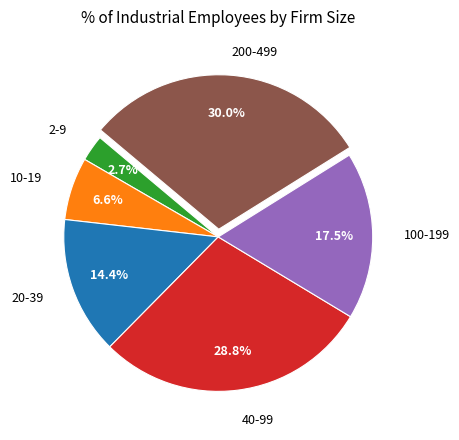

Is there a majority slice in this chart?

No